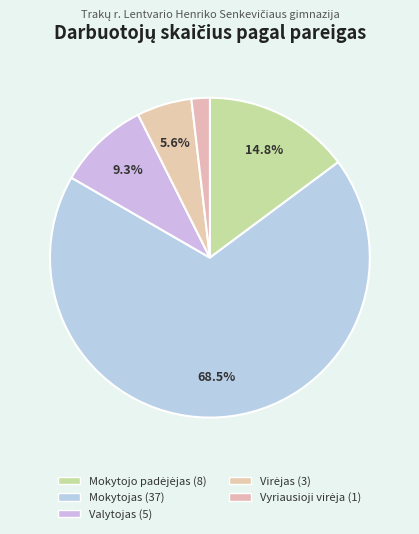

What percentage is the Mokytojas slice, to the nearest percent?

69%